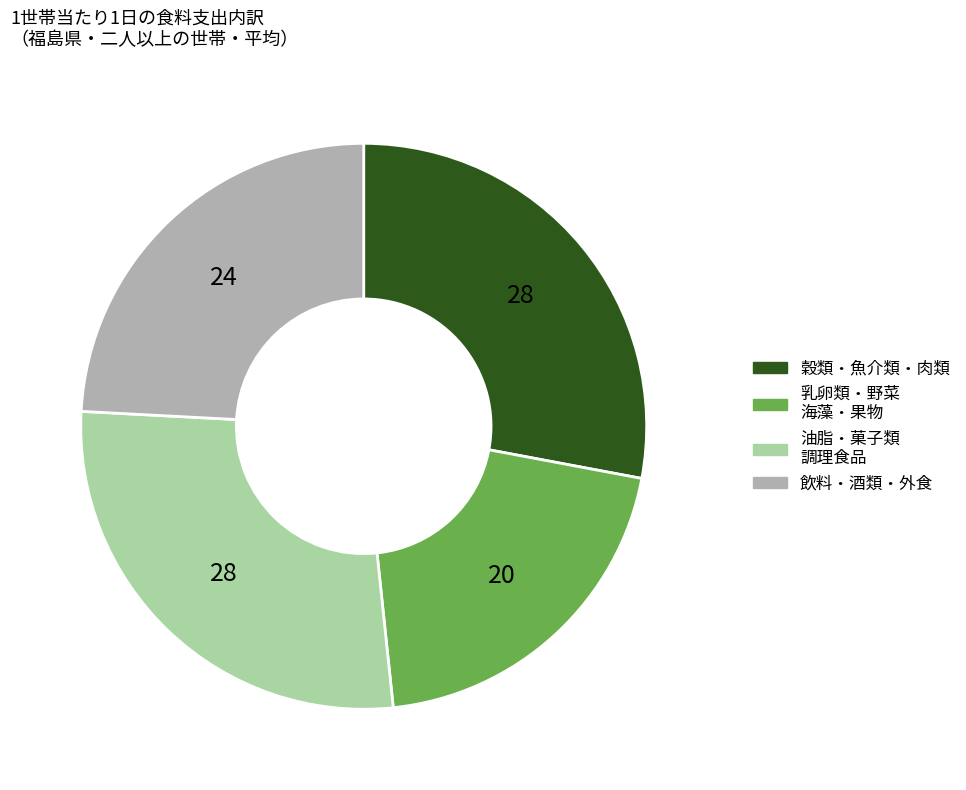

True or false: 油脂・菓子類 調理食品 accounts for 40% of the total.

False